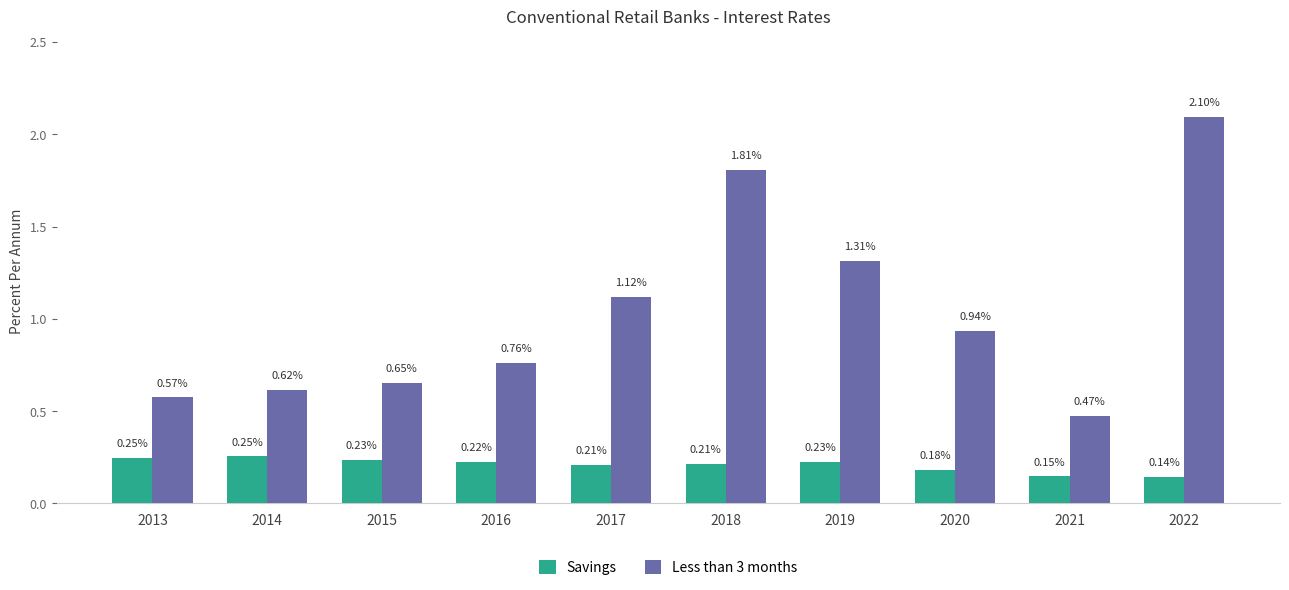

Which series changed the most between 2016 and 2020?

Less than 3 months